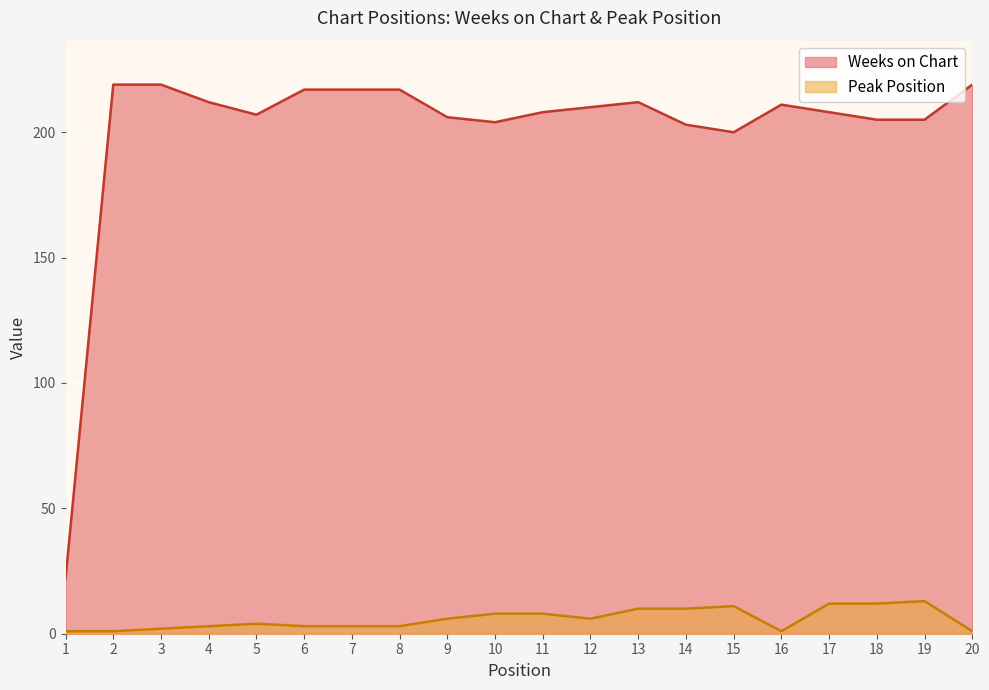

Which category has the lowest value in the Weeks on Chart series?

1